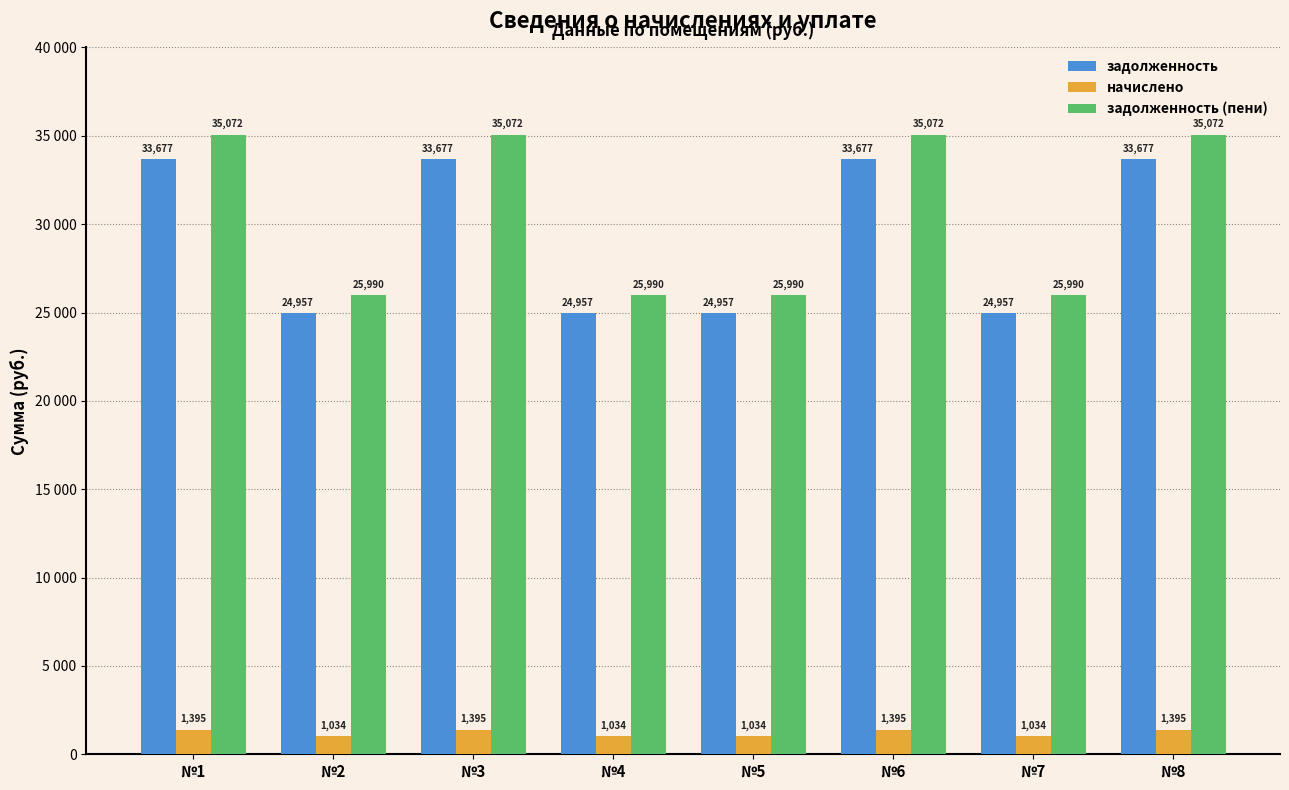

The value of начислено at №7 is 235.8. True or false?

False